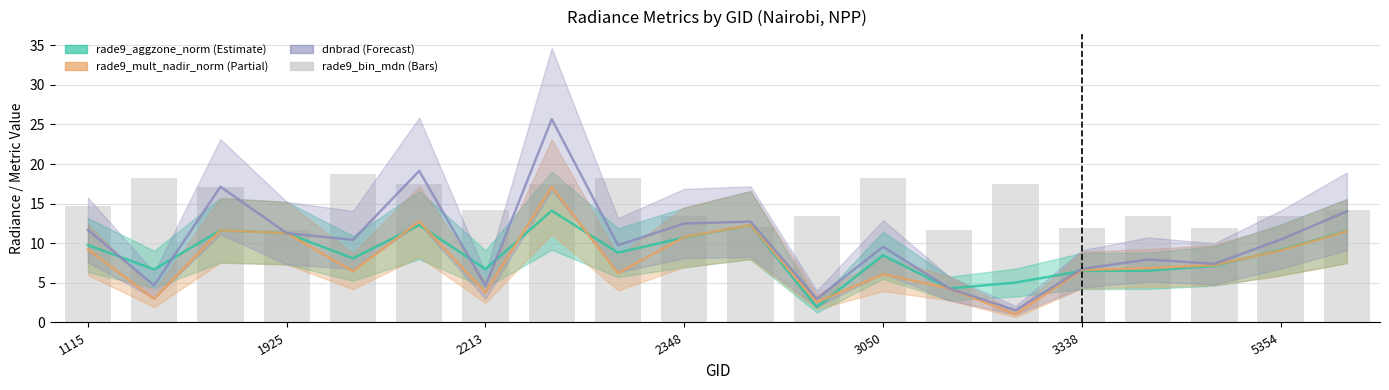

What are all the series names shown in the legend?

rade9_aggzone_norm, rade9_mult_nadir_norm, dnbrad, rade9_bin_mdn